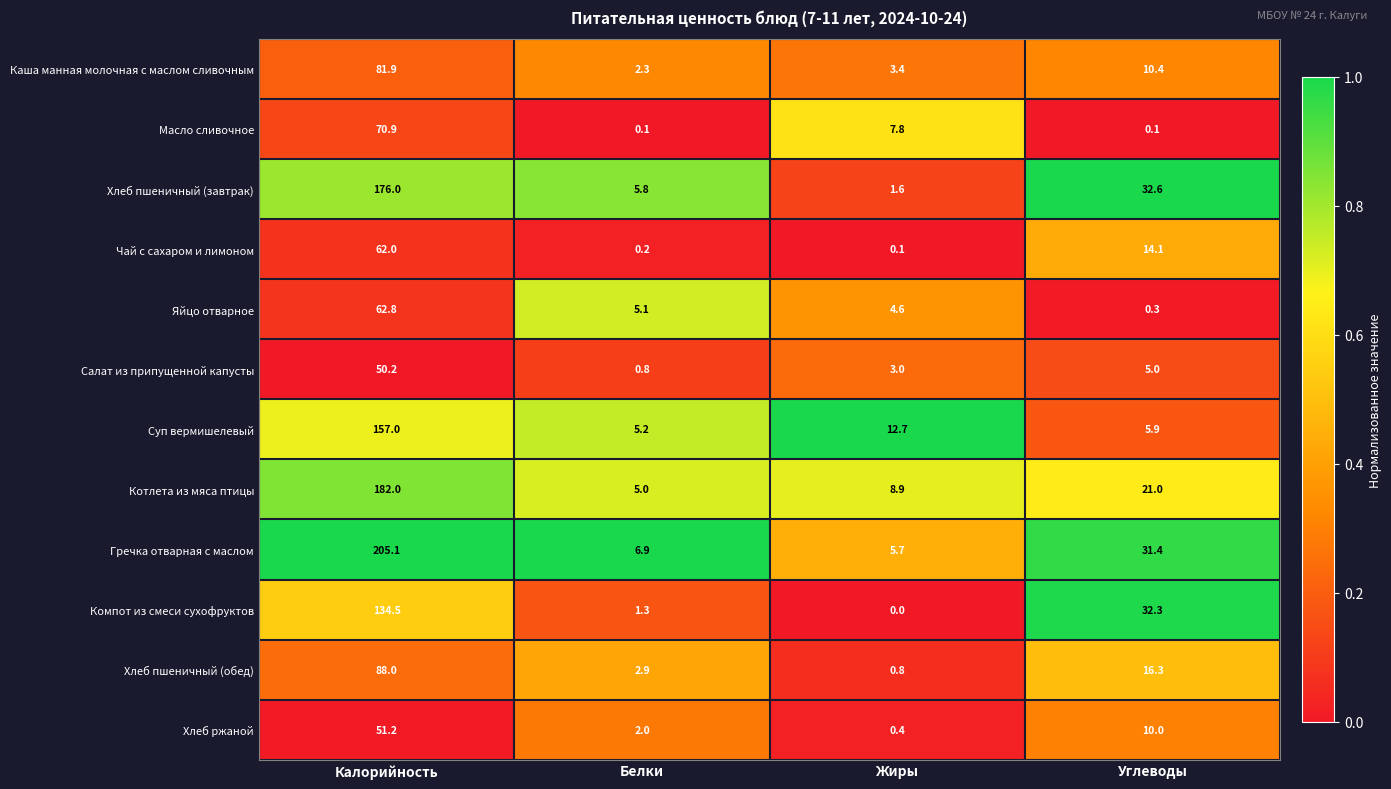

List the series in order of their peak value, highest first.

Гречка отварная с маслом, Котлета из мяса птицы, Хлеб пшеничный (завтрак), Суп вермишелевый, Компот из смеси сухофруктов, Хлеб пшеничный (обед), Каша манная молочная с маслом сливочным, Масло сливочное, Яйцо отварное, Чай с сахаром и лимоном, Хлеб ржаной, Салат из припущенной капусты